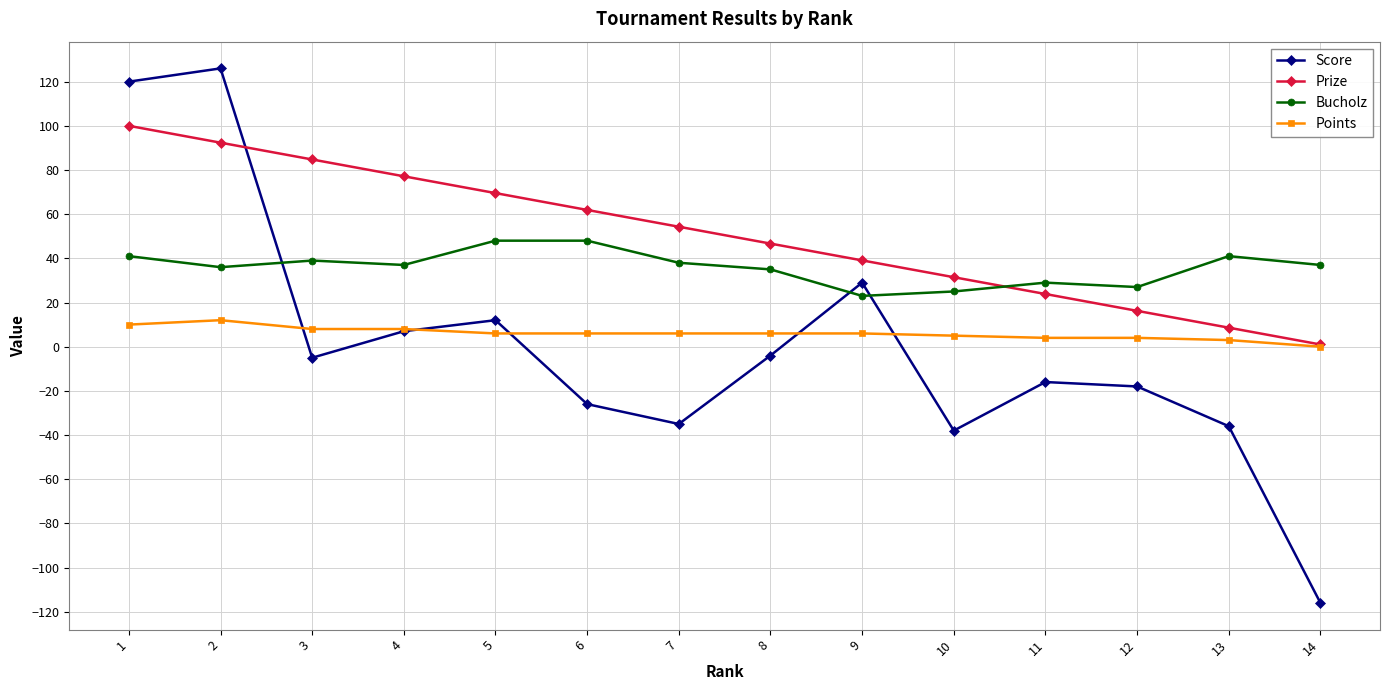

Between 2 and 5, which series saw the biggest shift?

Score